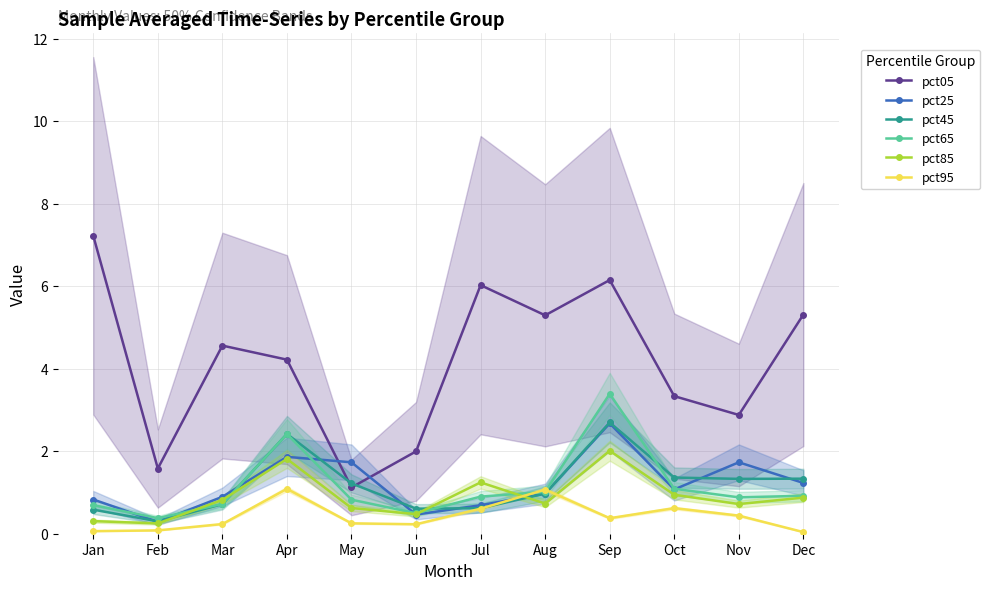

Which category has the lowest value in the pct85 series?

Feb